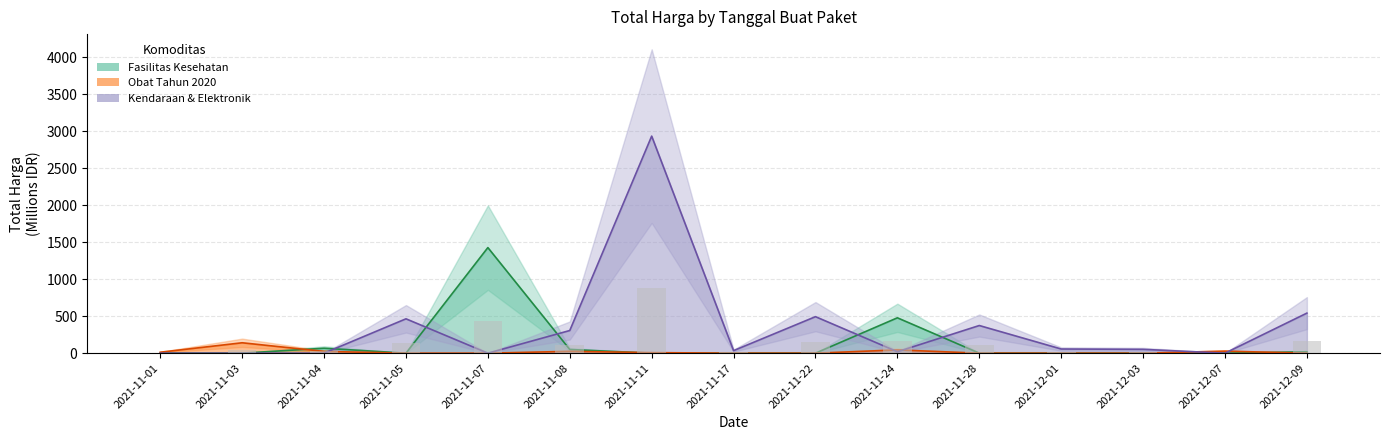

Rank the series at 2021-12-03 from lowest to highest value.

Fasilitas Kesehatan, Obat Tahun 2020, Kendaraan & Elektronik